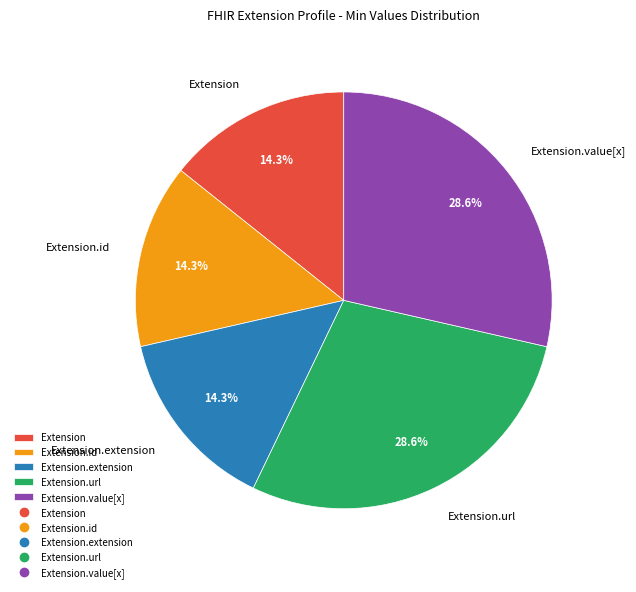

To the nearest percent, what is the average slice percentage?

20%